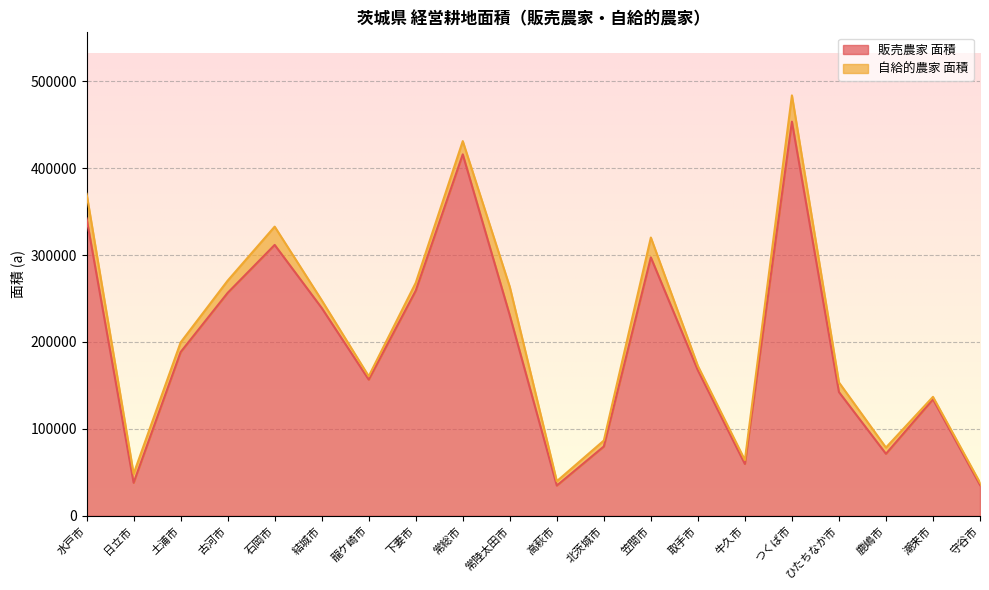

Does the chart display data point markers on the line(s)?

No